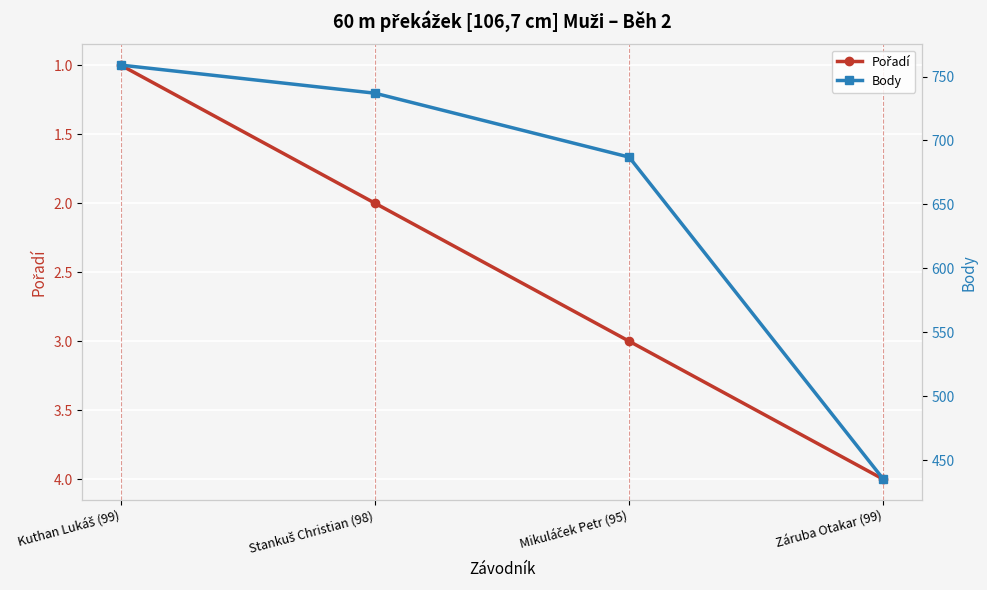

Count the Pořadí values in the range 2 to 4.

3